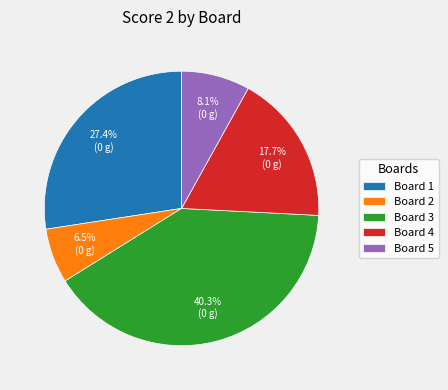

Rank the categories by value from lowest to highest.

Board 2, Board 5, Board 4, Board 1, Board 3